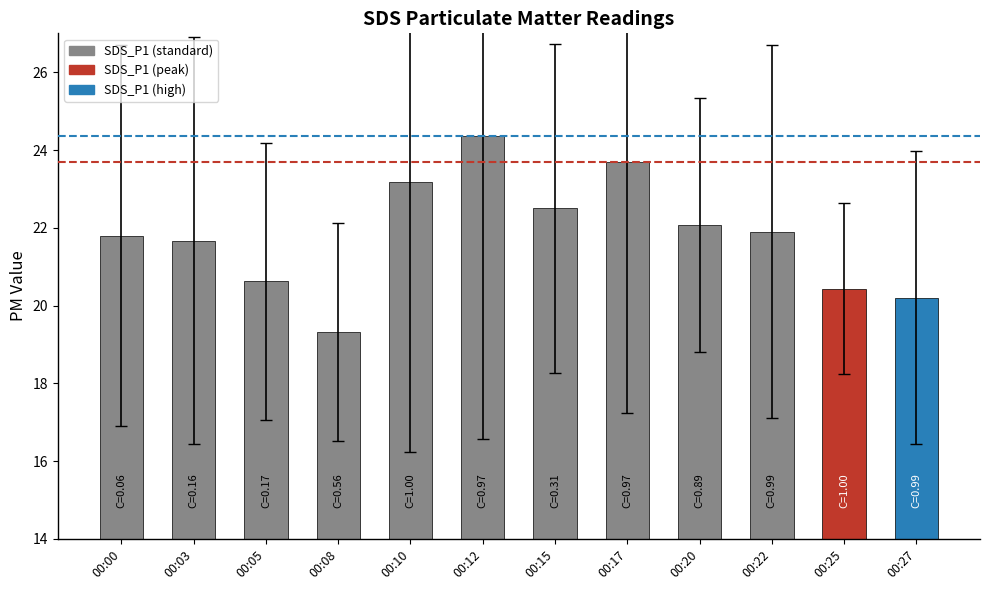

Does the chart contain any negative values?

No